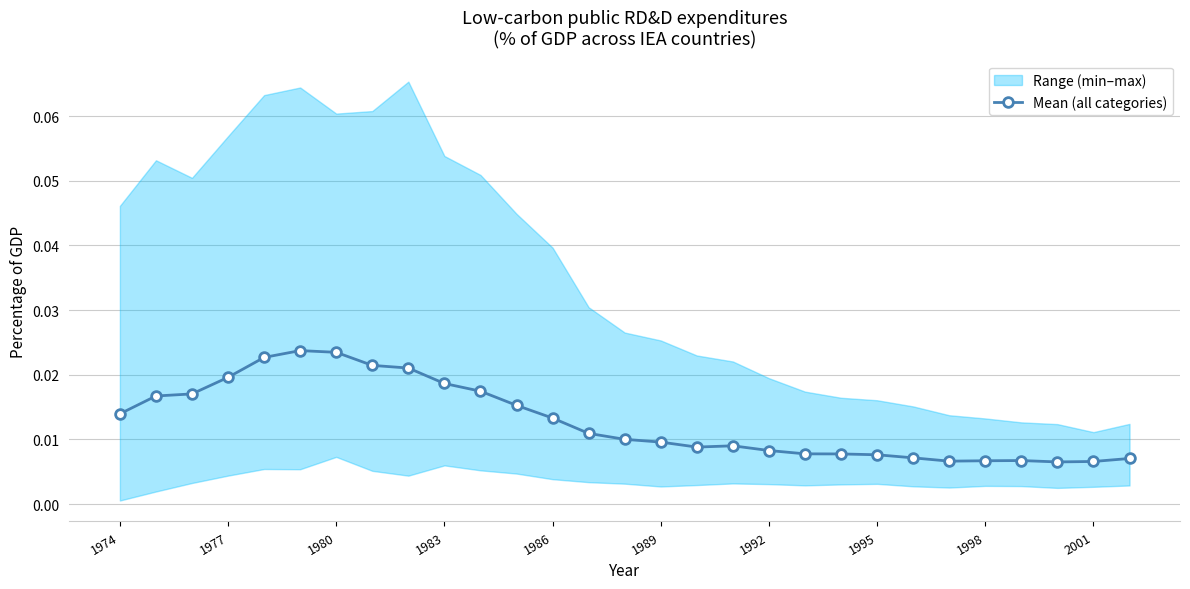

Is it true that the value at 1977 is 0.0?

True